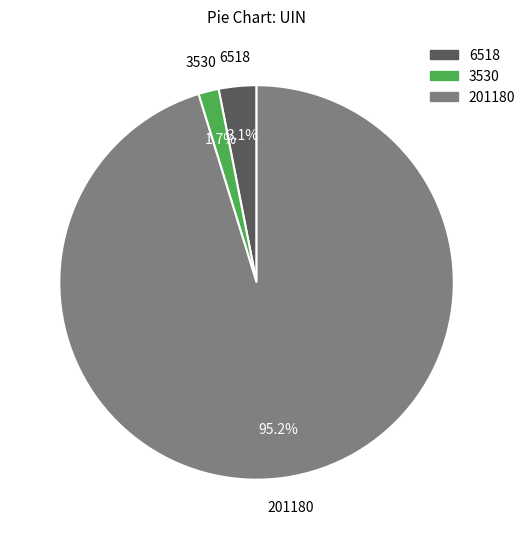

What is the smallest slice in the pie chart?

3530